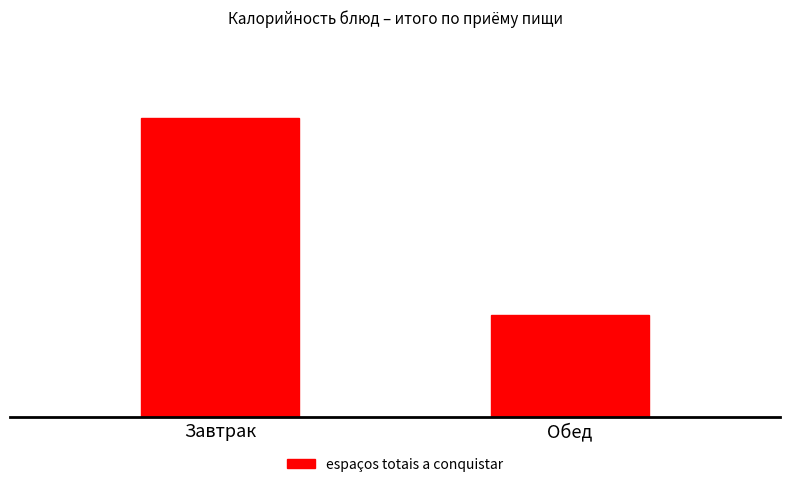

Where is the data nearest to the value 609?

Обед